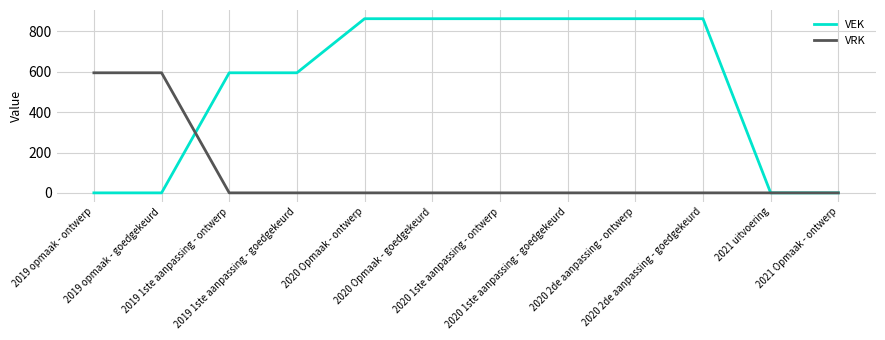

Which series has the largest total across all categories?

VEK